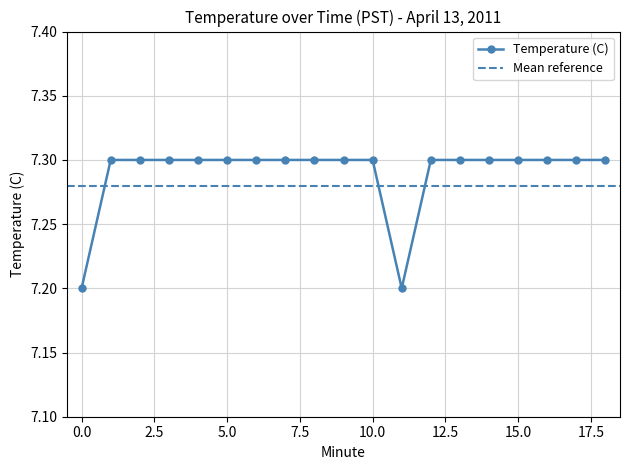

How many categories are shown in the chart?

19